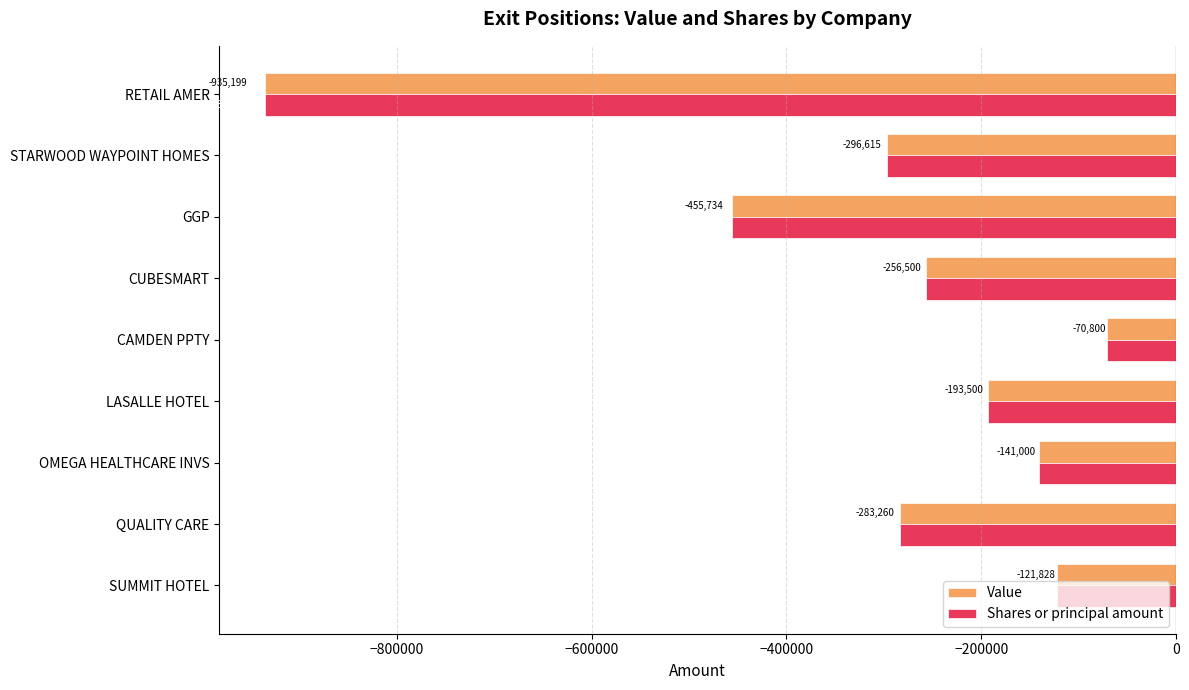

Rank the categories by Value value from highest to lowest.

CAMDEN PPTY, SUMMIT HOTEL, OMEGA HEALTHCARE INVS, LASALLE HOTEL, CUBESMART, QUALITY CARE, STARWOOD WAYPOINT HOMES, GGP, RETAIL AMER